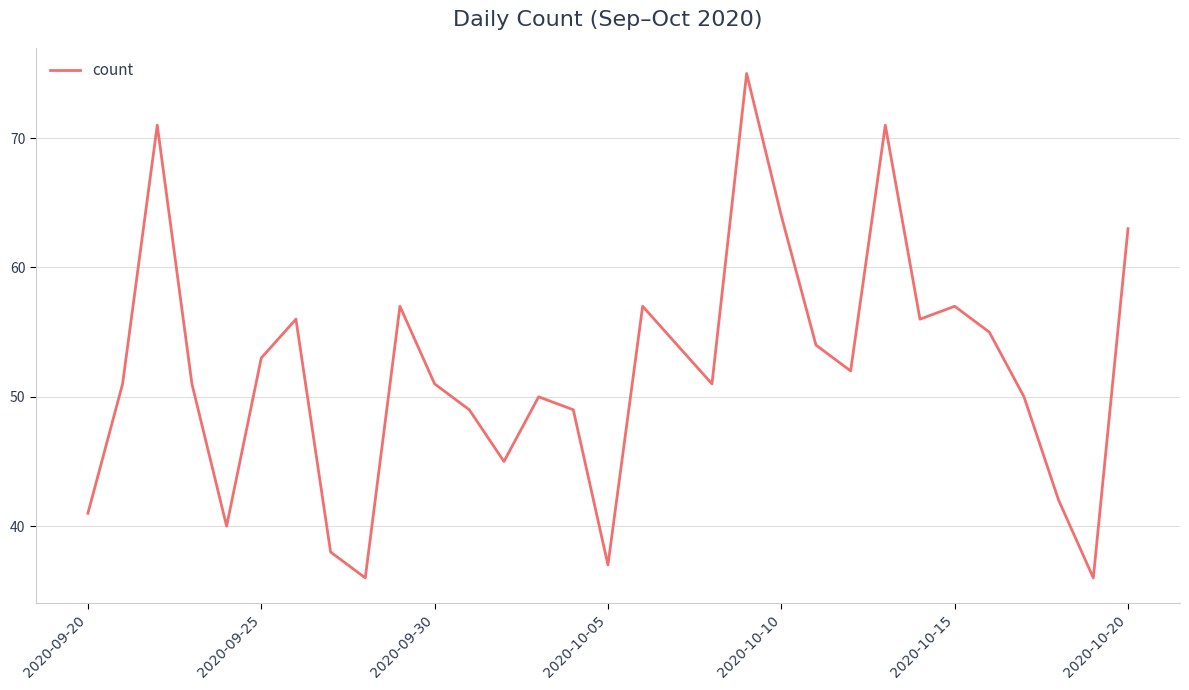

What is the smallest value displayed?

36